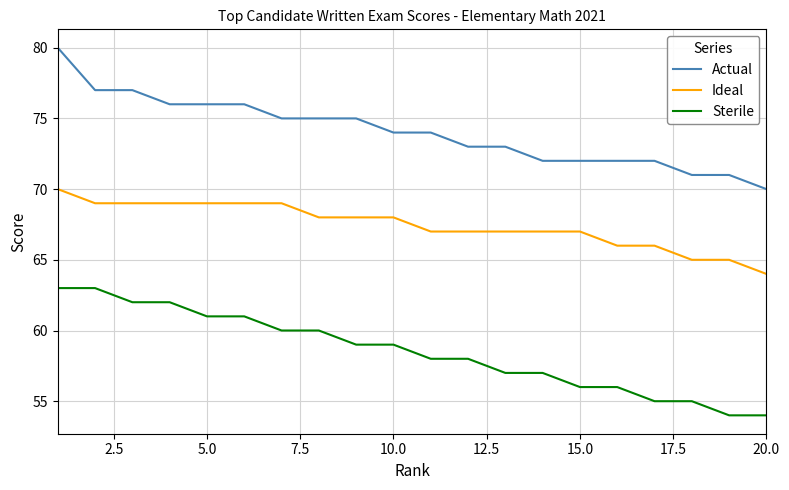

Rank the series by their average value, from lowest to highest.

Sterile, Ideal, Actual